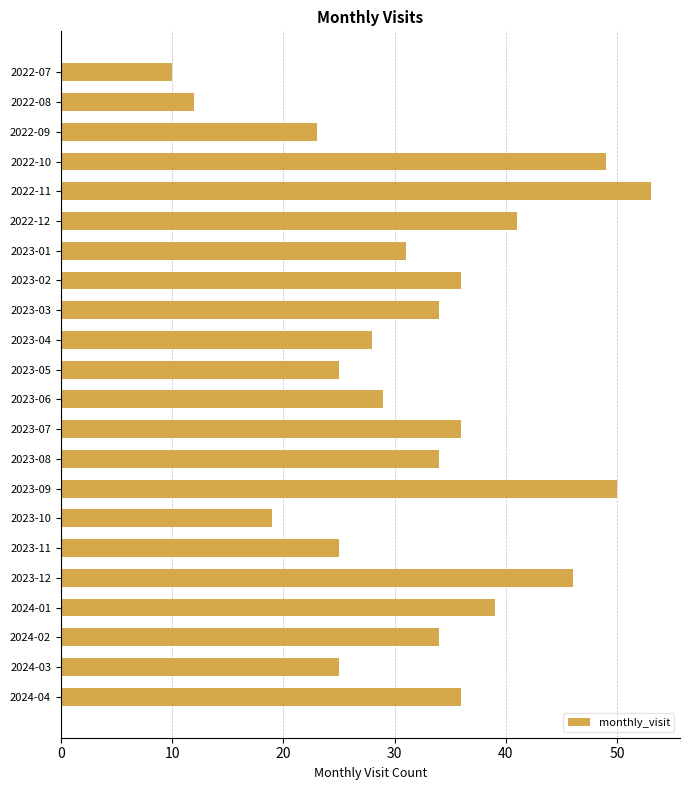

What is the value of the 4th bar from the top?

49